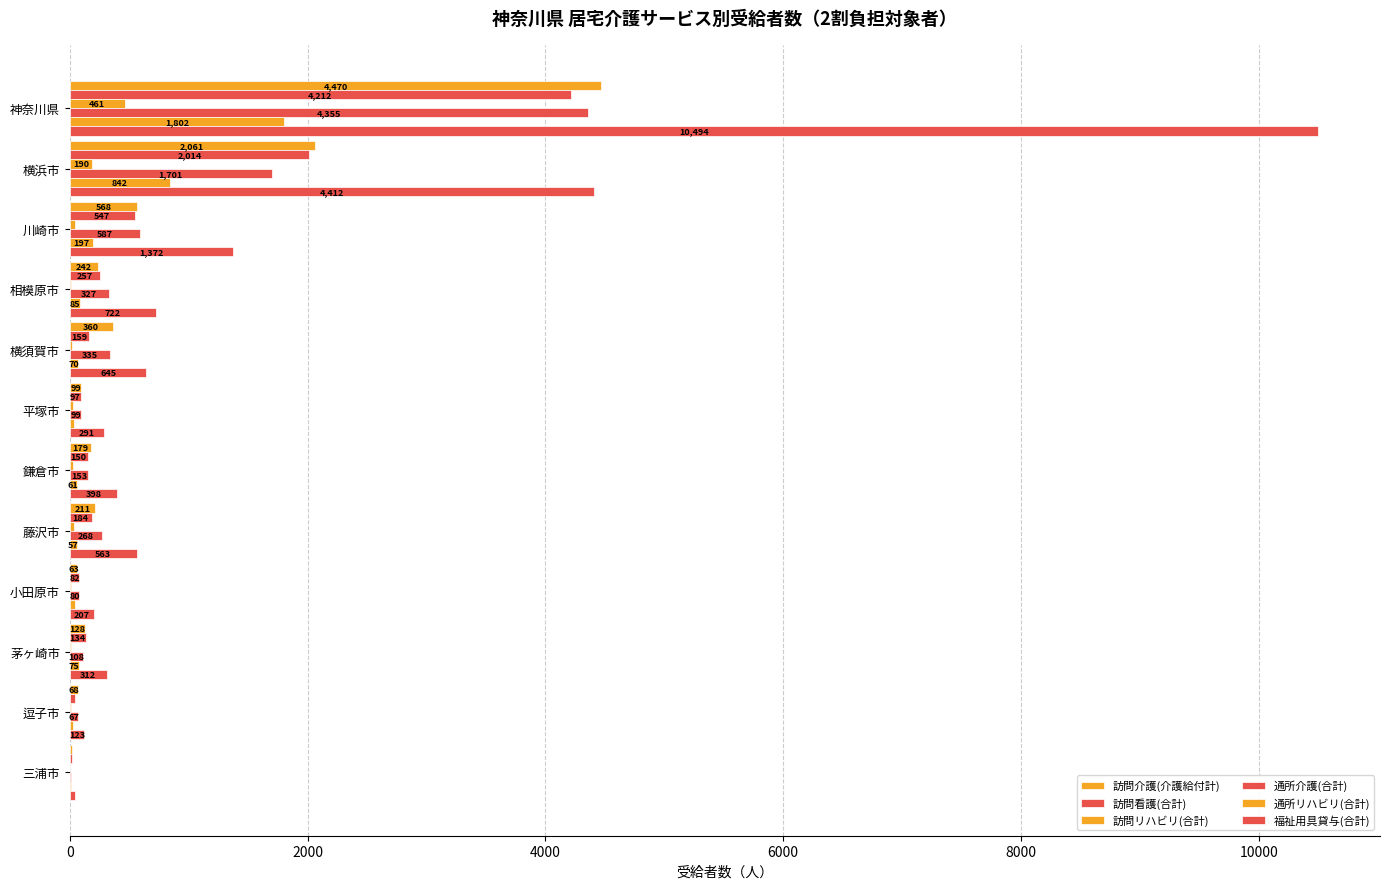

Which series has the largest range (max minus min)?

福祉用具貸与(合計)